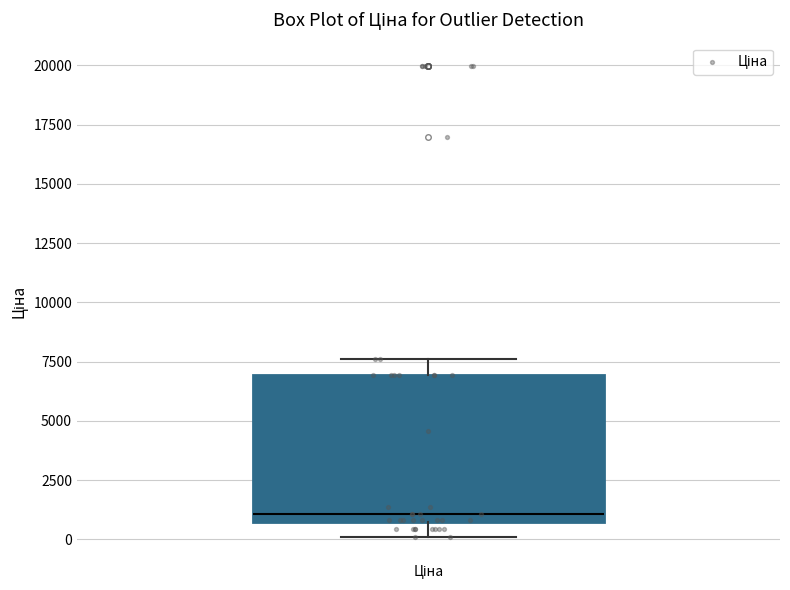

Where does the lower whisker of the box for Ціна end on the y-axis? The values are not printed on the chart, so give them approximately, as read against the axis.

0